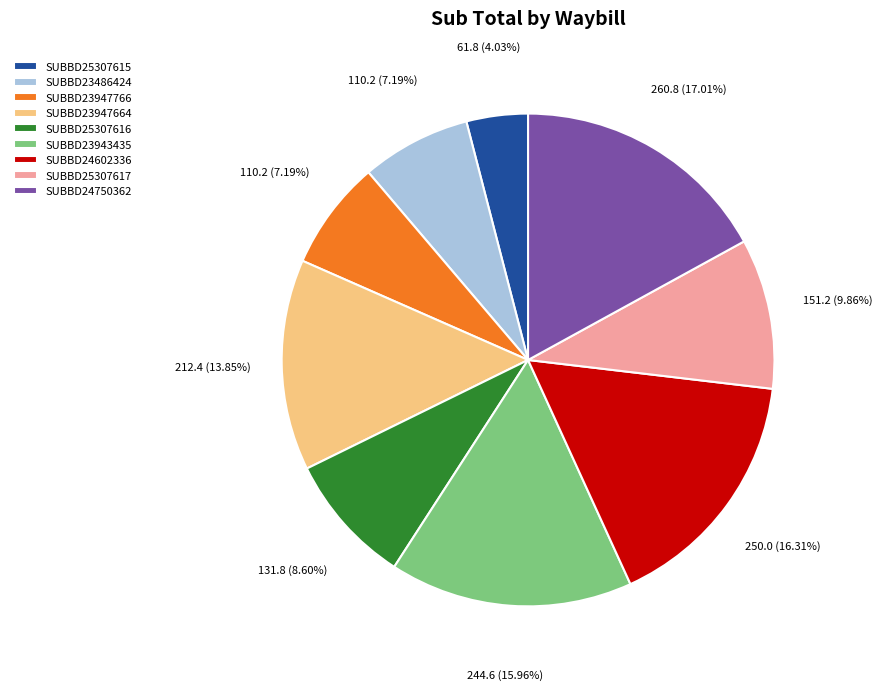

What is the largest slice in the pie chart?

SUBBD24750362